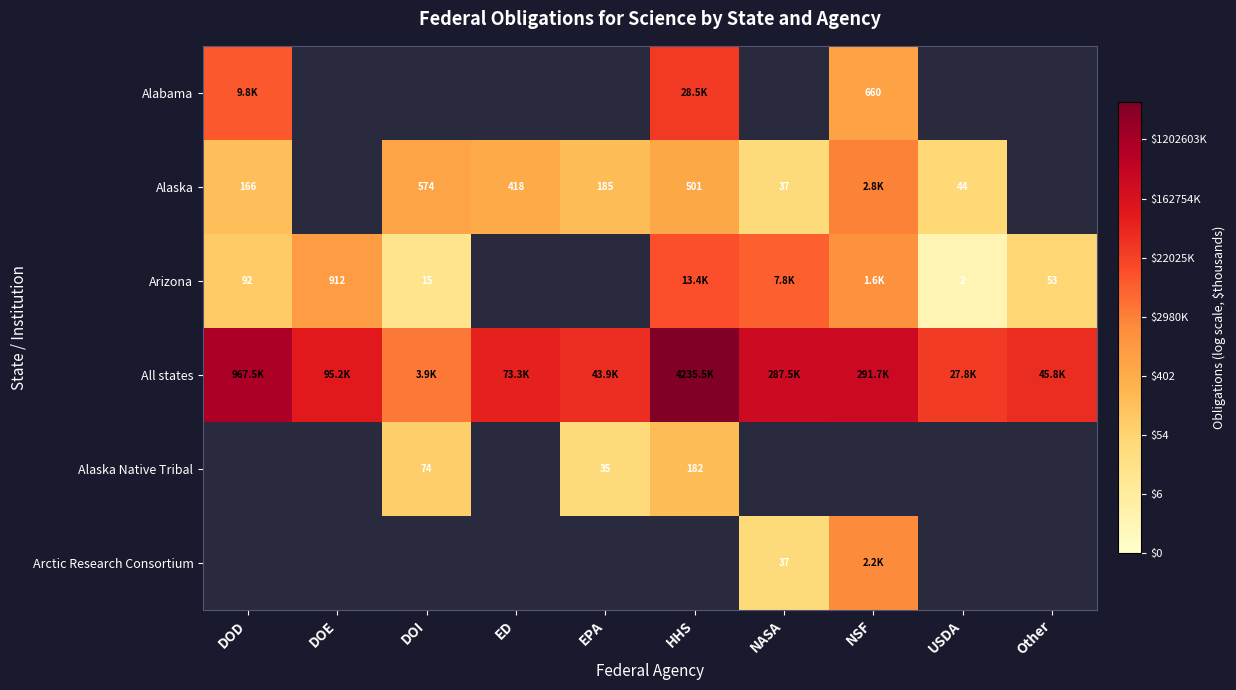

At ED, list the series in order from largest to smallest.

Alabama, Alaska, Arizona, All states, Alaska Native Tribal, Arctic Research Consortium